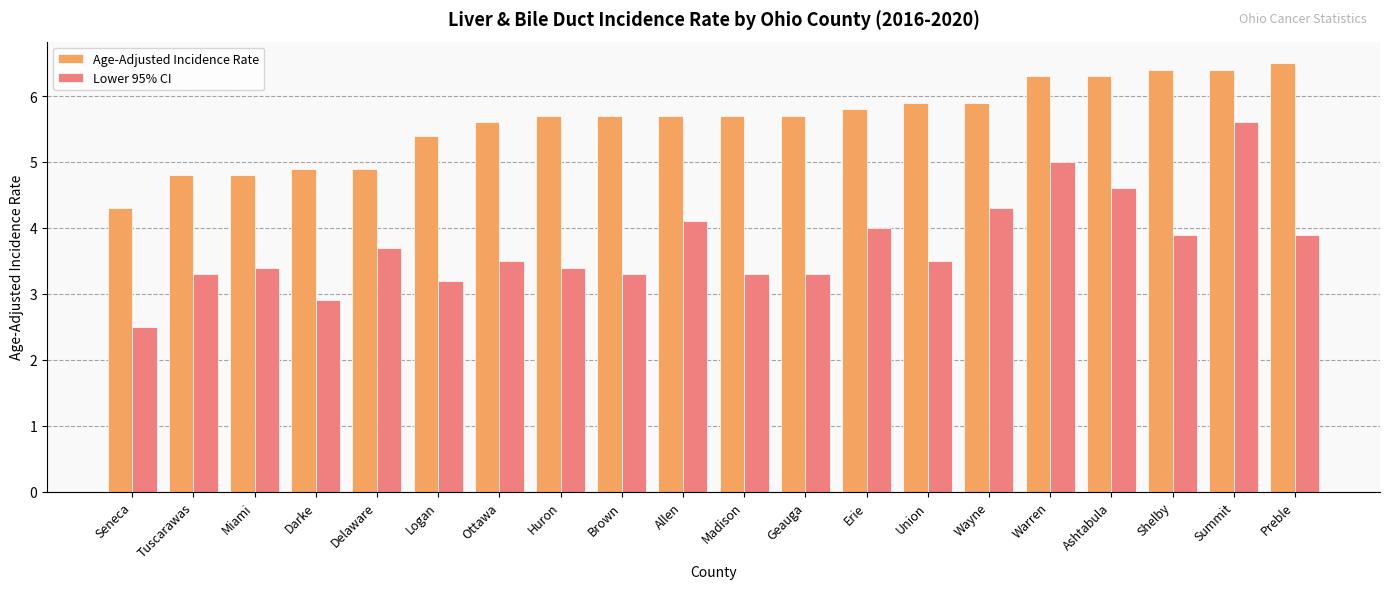

What is the sum of all Lower 95% CI values?

74.7